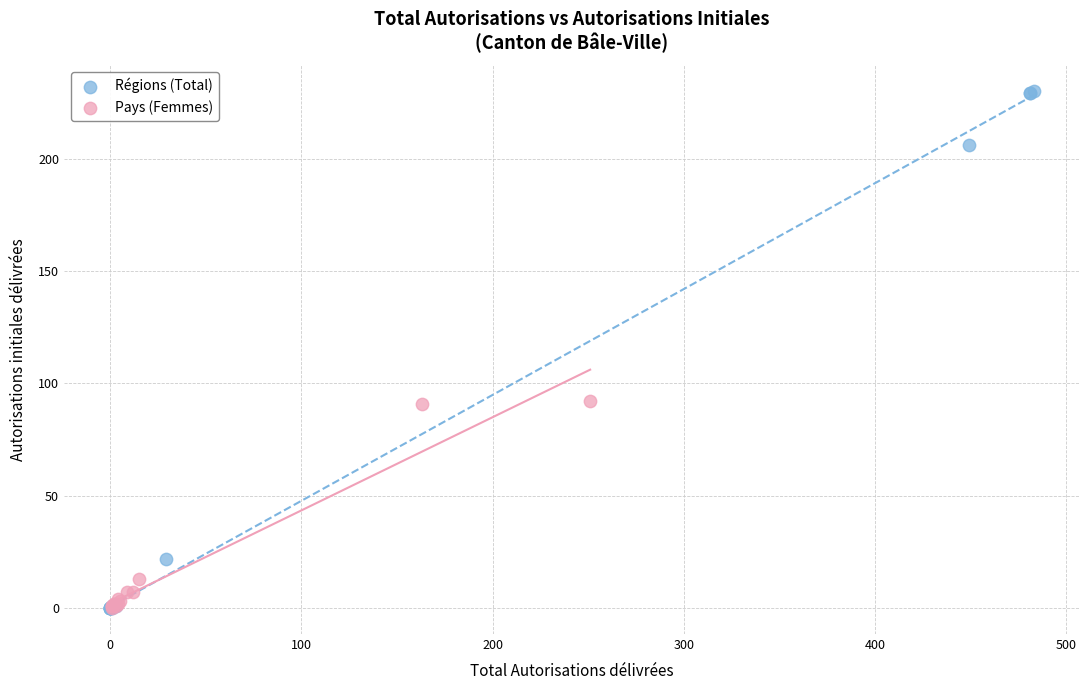

Which series contains the highest Y value?

Régions (Total)